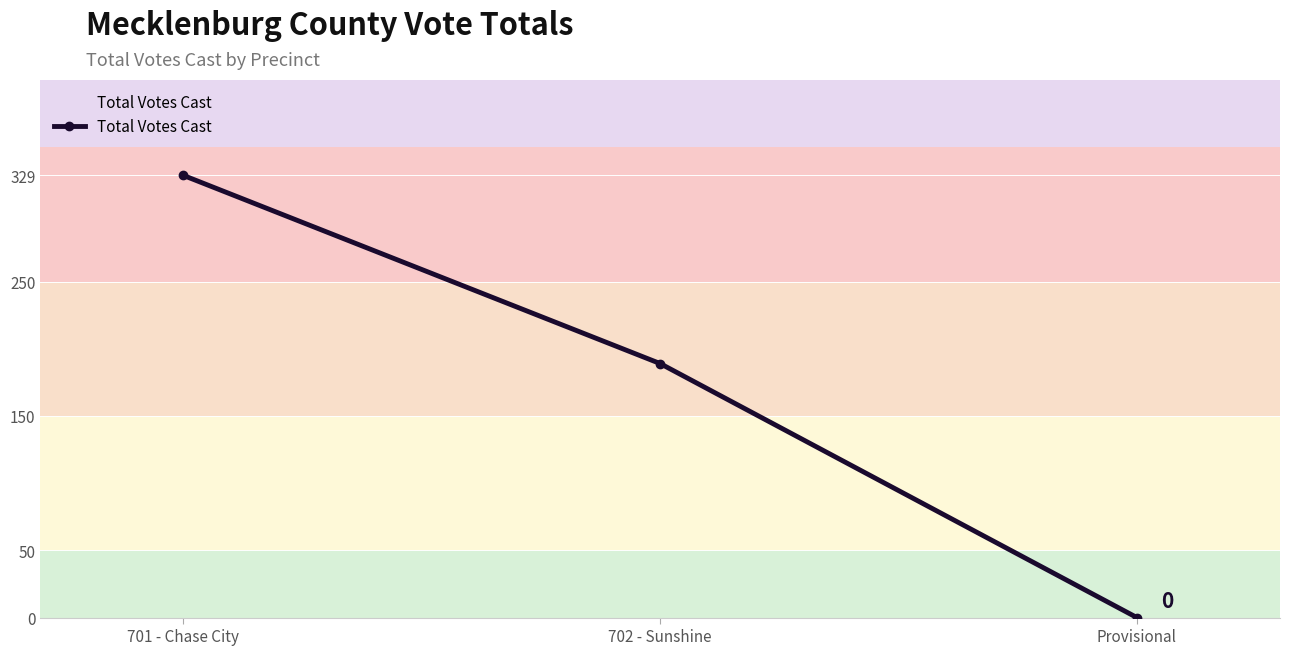

Reading left to right, what are all the values shown in this chart?

701 - Chase City=329	702 - Sunshine=189	Provisional=0